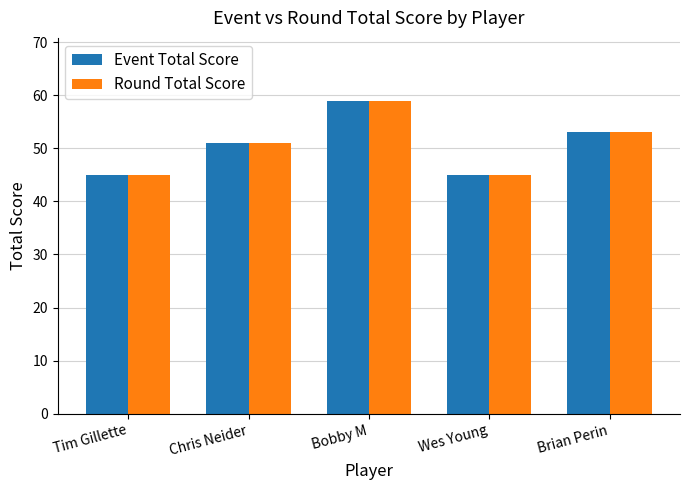

Is it true that Event Total Score equals 45 at Tim Gillette?

True